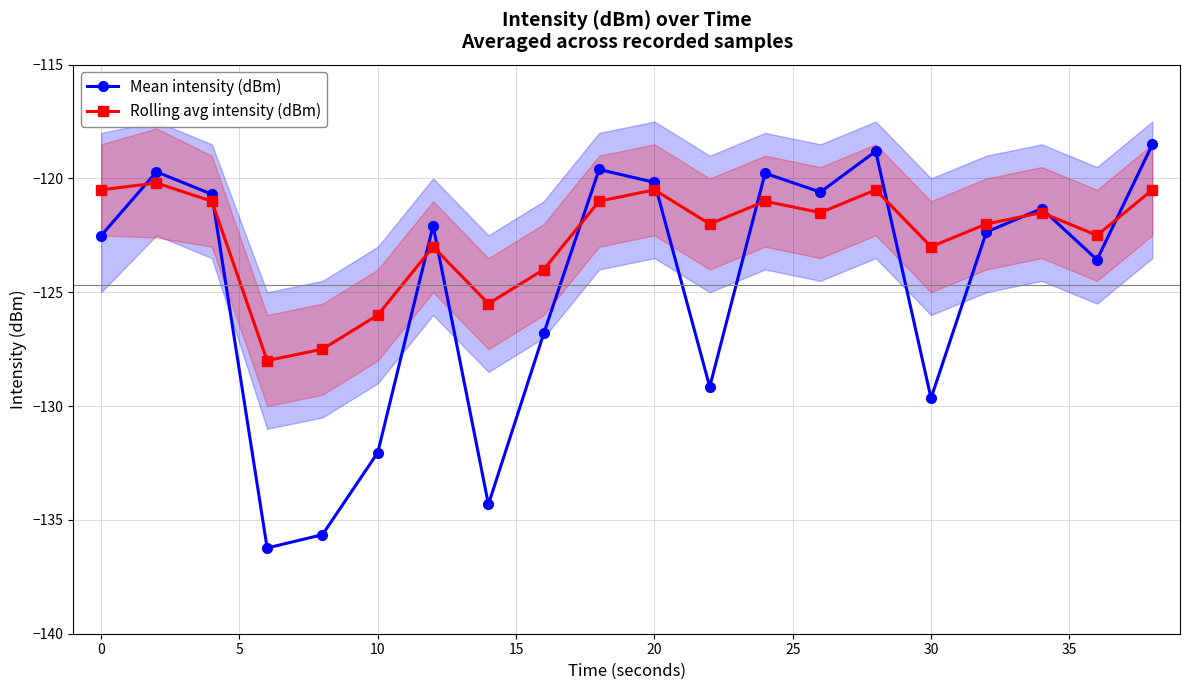

What is the value of the Mean intensity (dBm) point at the 10th from the left?

-119.6